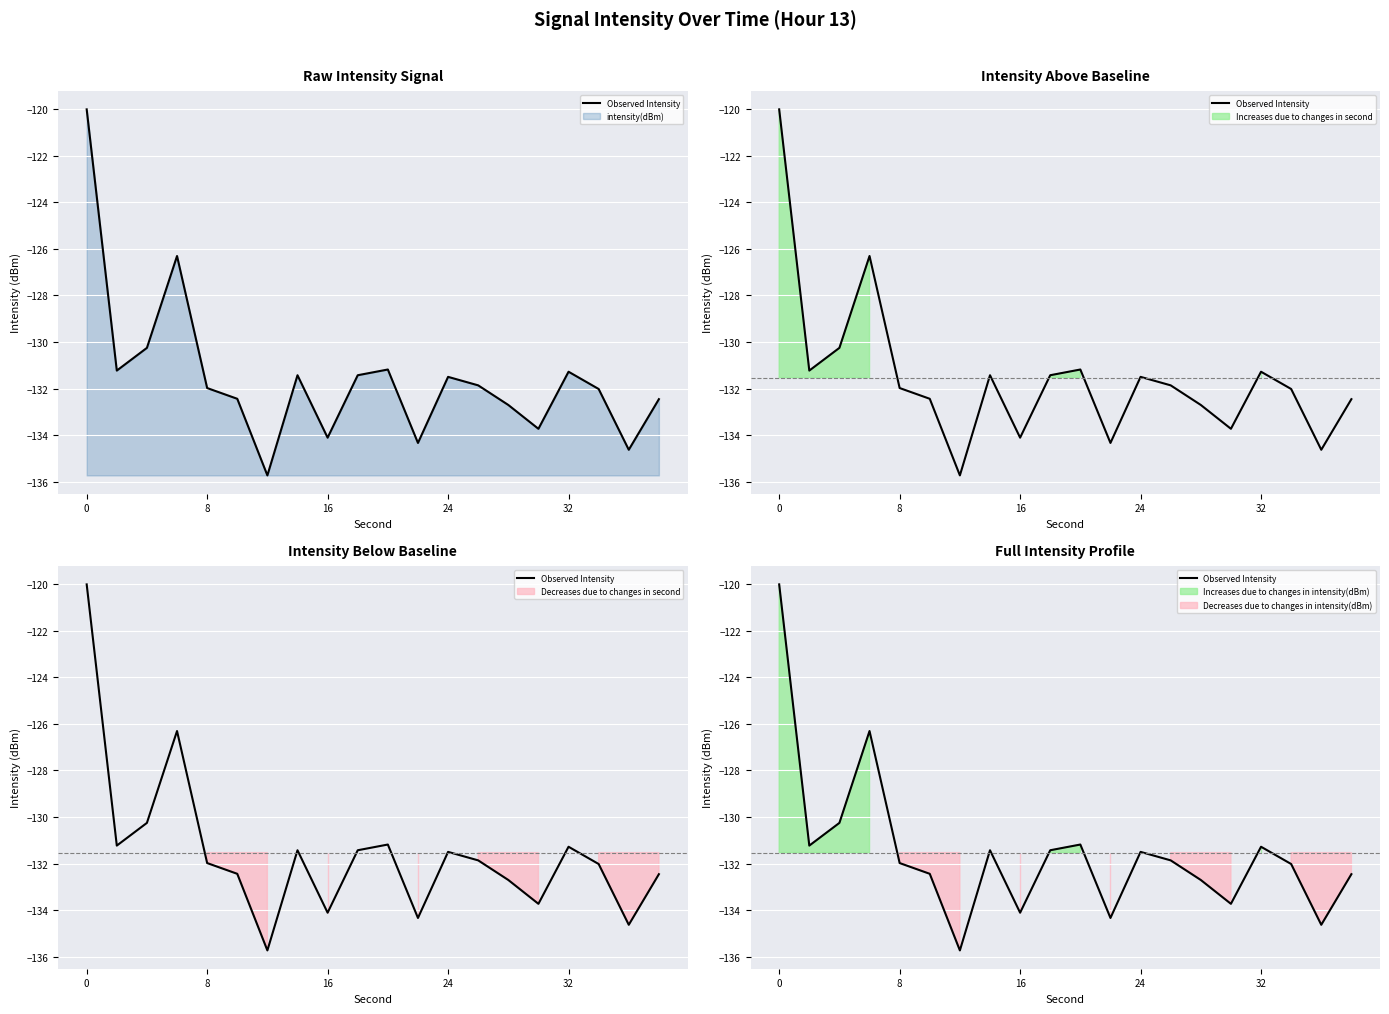

What is the difference between the maximum and second lowest values?

14.6